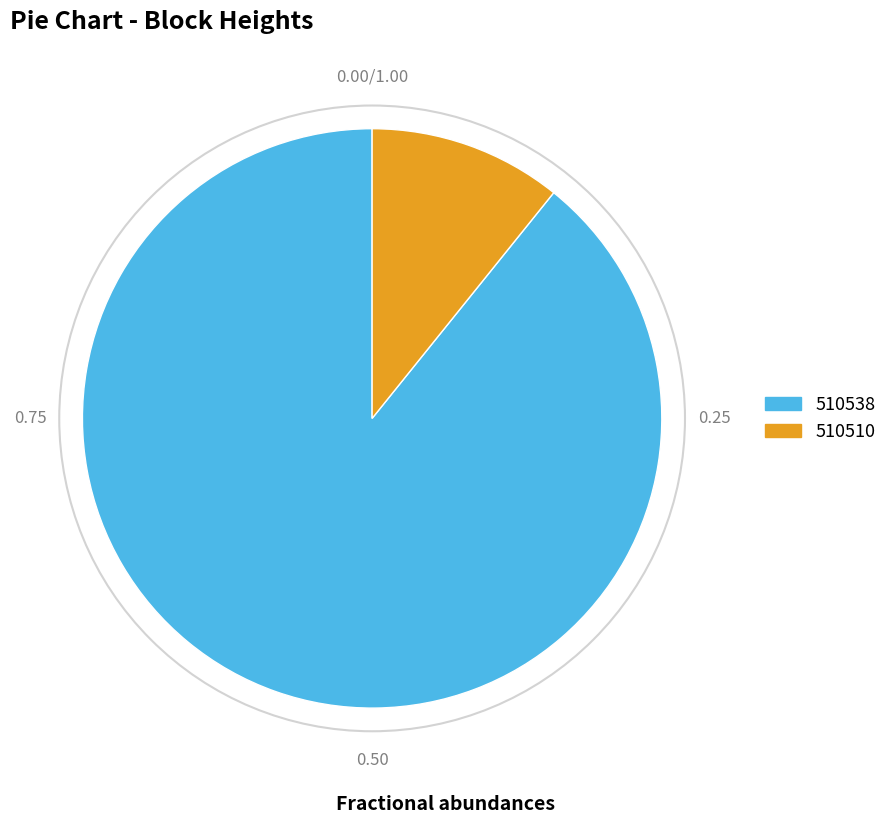

Which has a higher value, 510538 or 510510?

510538